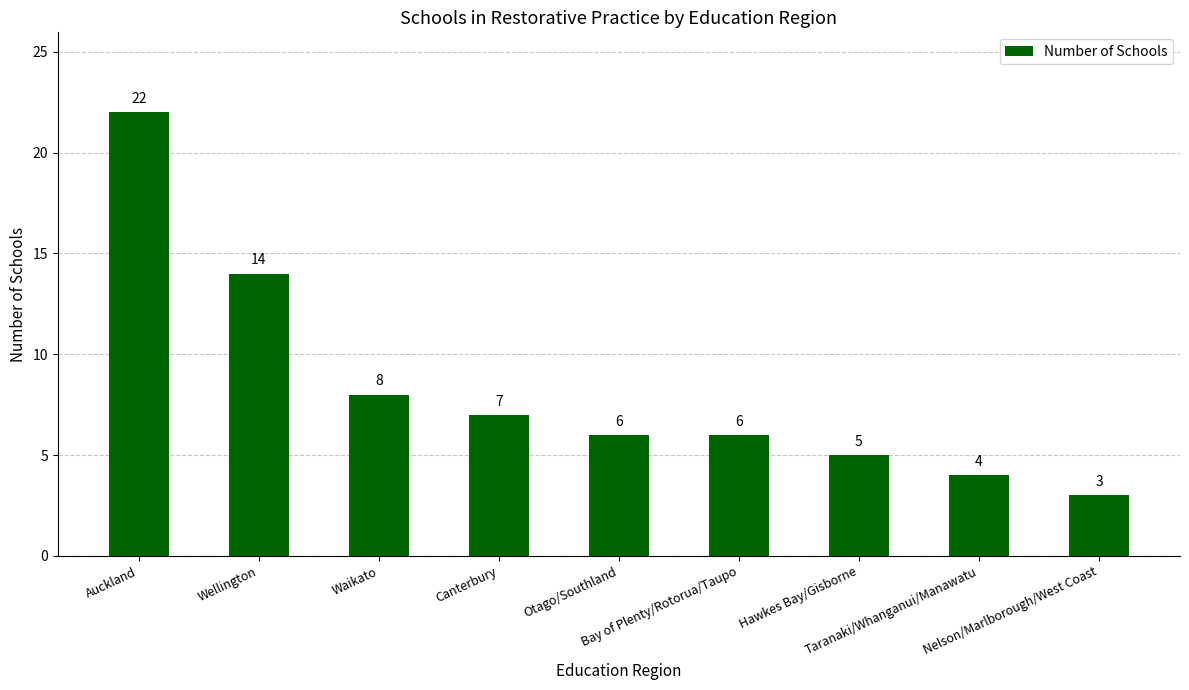

Which label corresponds to the largest value in the chart?

Auckland